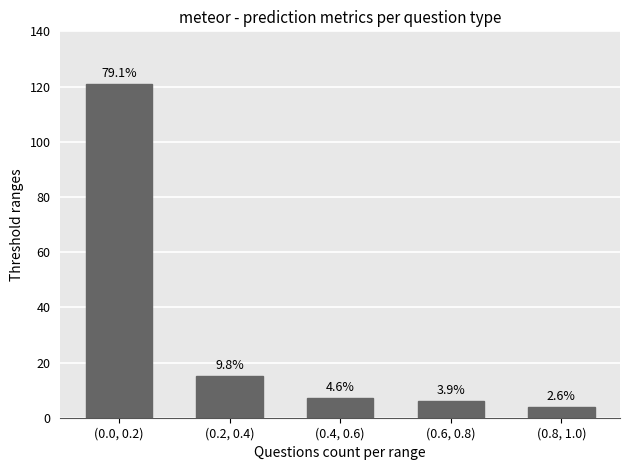

List the labels in order of value, smallest first.

(0.8, 1.0), (0.6, 0.8), (0.4, 0.6), (0.2, 0.4), (0.0, 0.2)